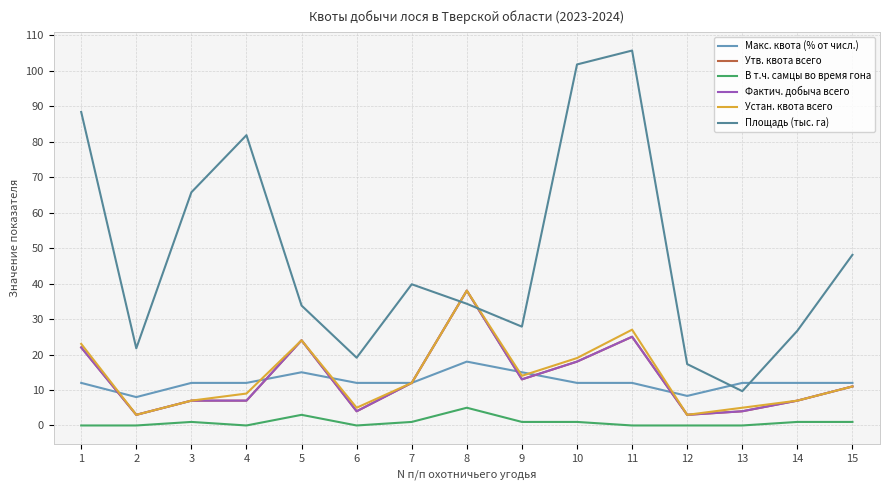

Is the value of Утв. квота всего at 3 greater than the value of Площадь (тыс. га) at 4?

No